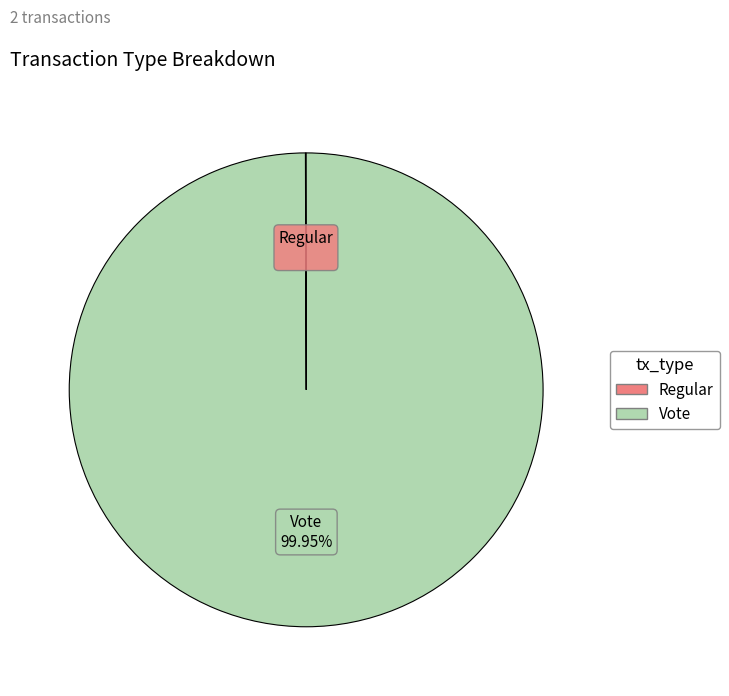

What is the largest slice in the pie chart?

Vote